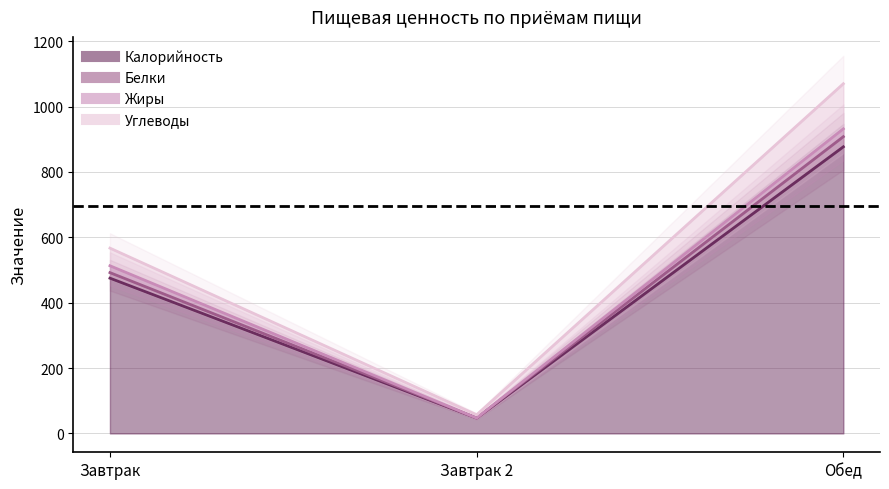

At which label does Углеводы first exceed 567?

Обед